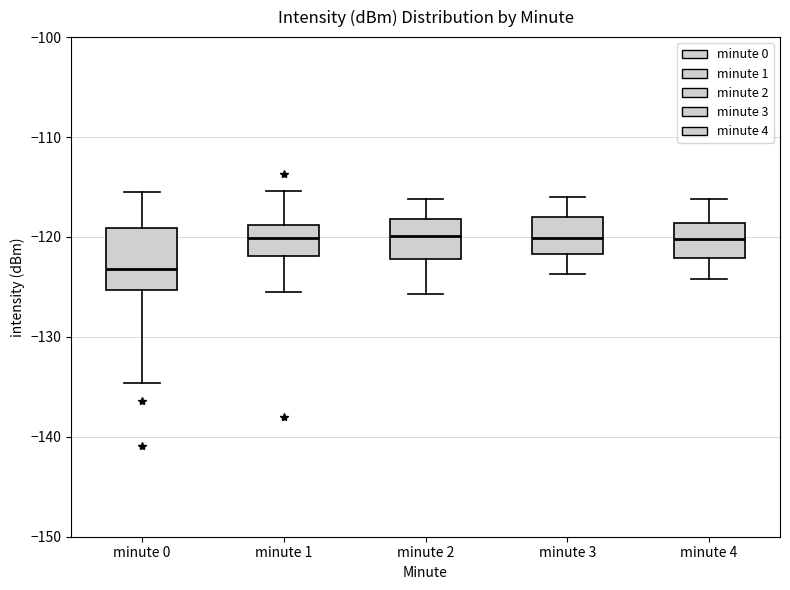

Which box is the tallest, from its lower edge to its upper edge?

minute 0